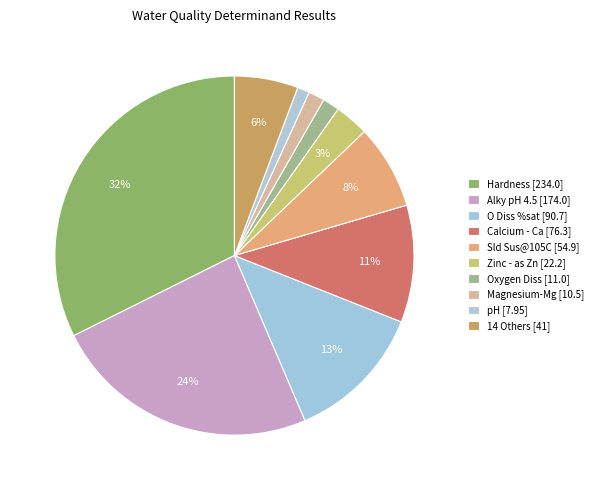

How many segments does this pie chart have?

10